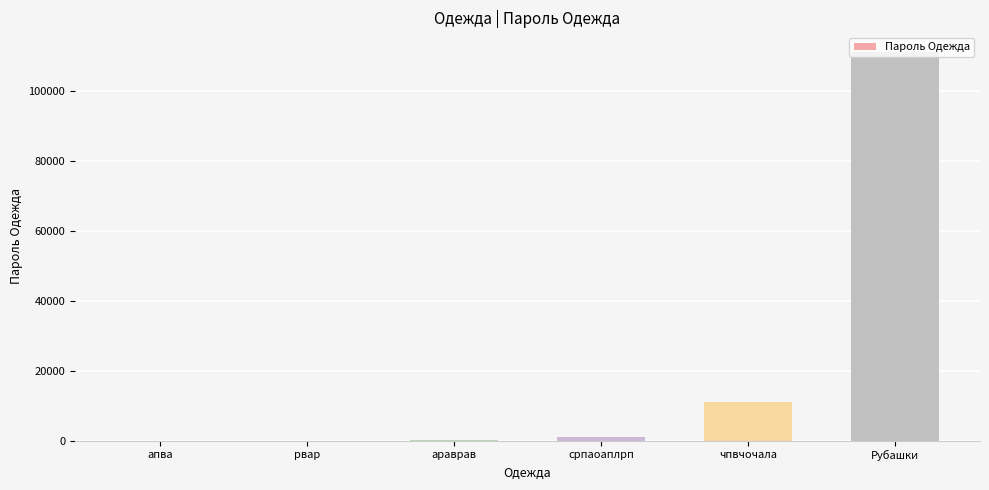

The value at Рубашки is 69574. True or false?

False